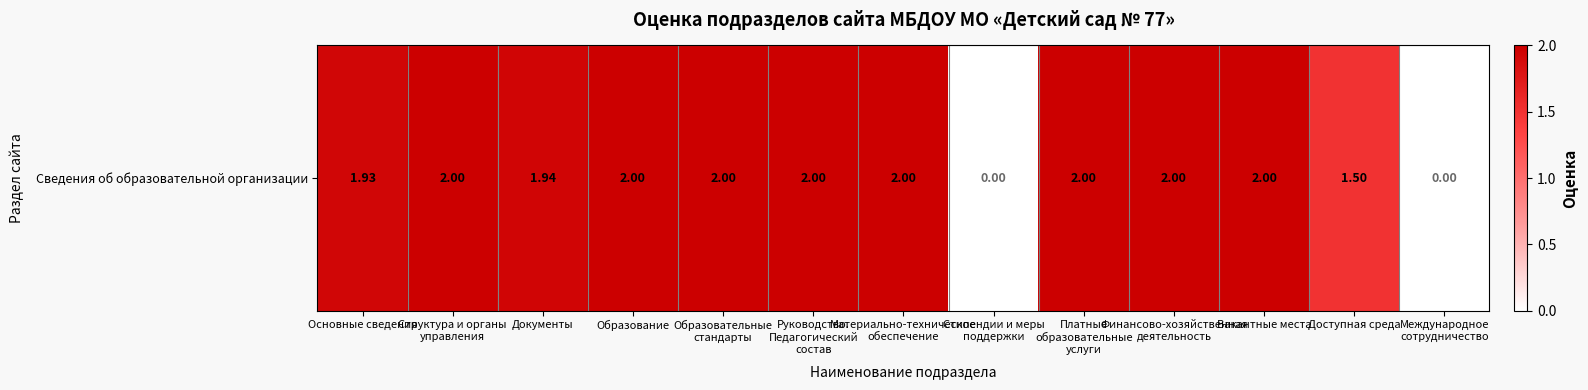

What is the sum of the values at Платные
образовательные
услуги and Документы?

3.9